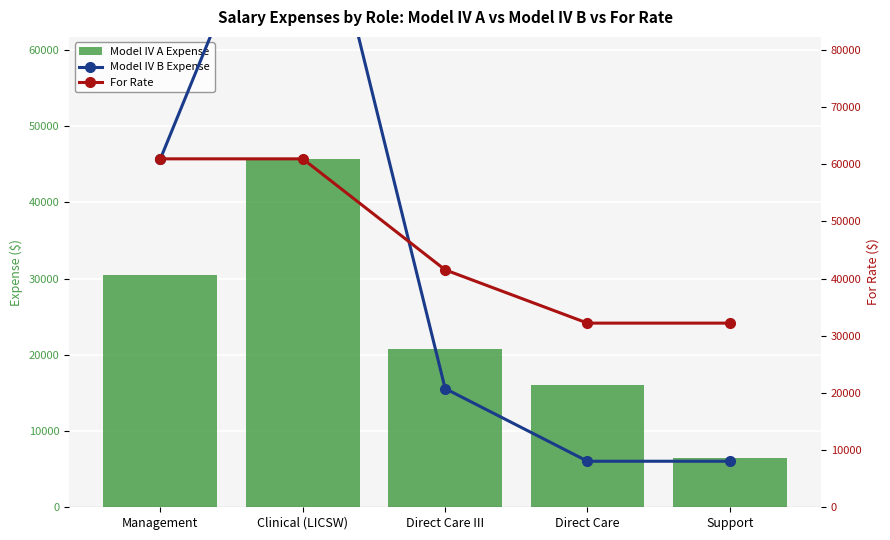

The value of For Rate at Clinical (LICSW) is 60923.2. True or false?

True